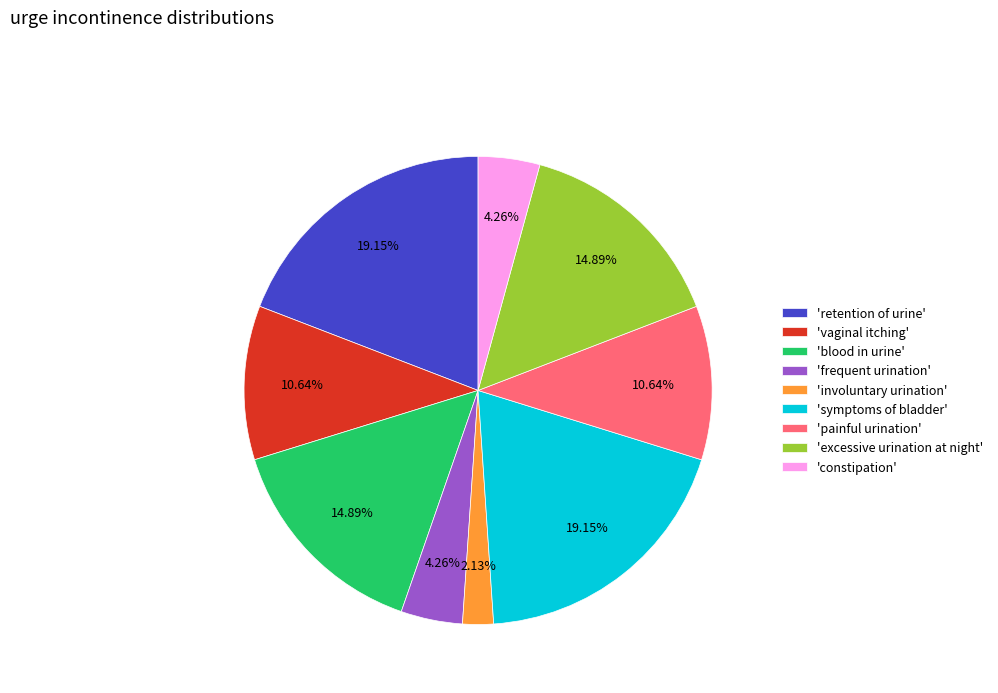

Which has a higher value, 'painful urination' or 'excessive urination at night'?

'excessive urination at night'